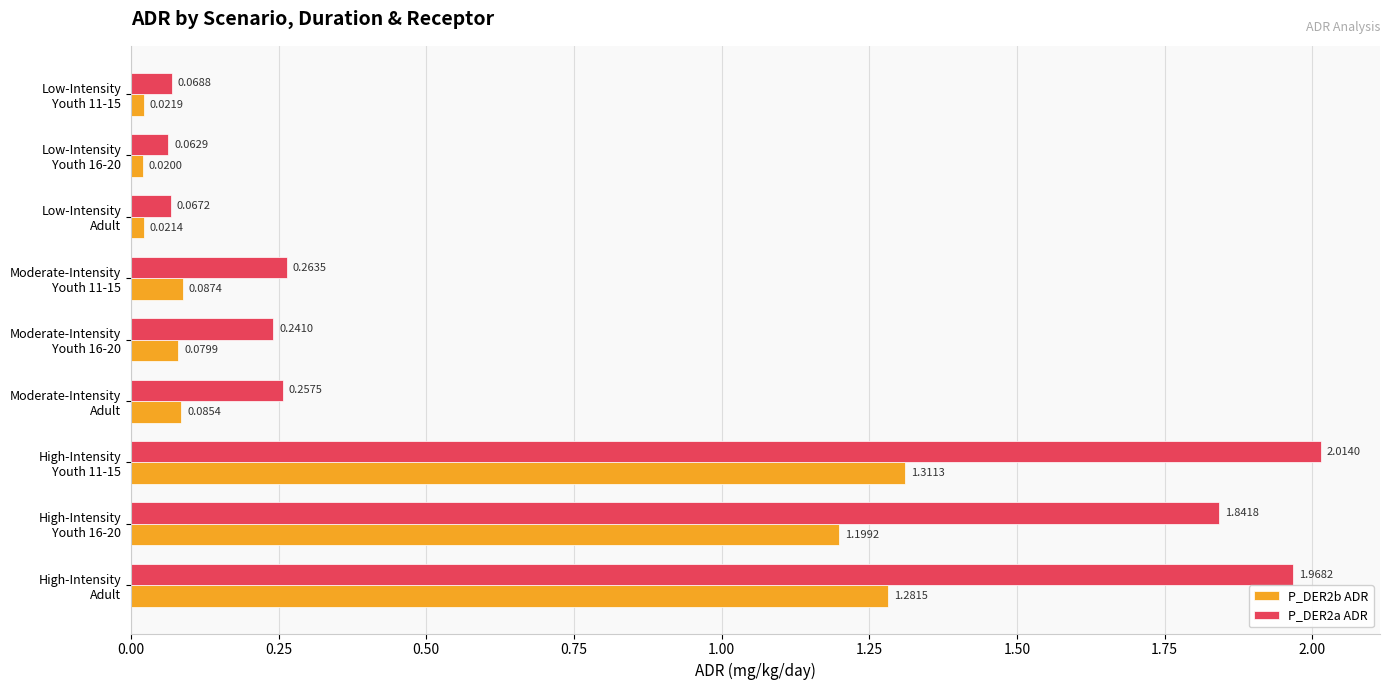

Which series has the largest total across all categories?

P_DER2a ADR